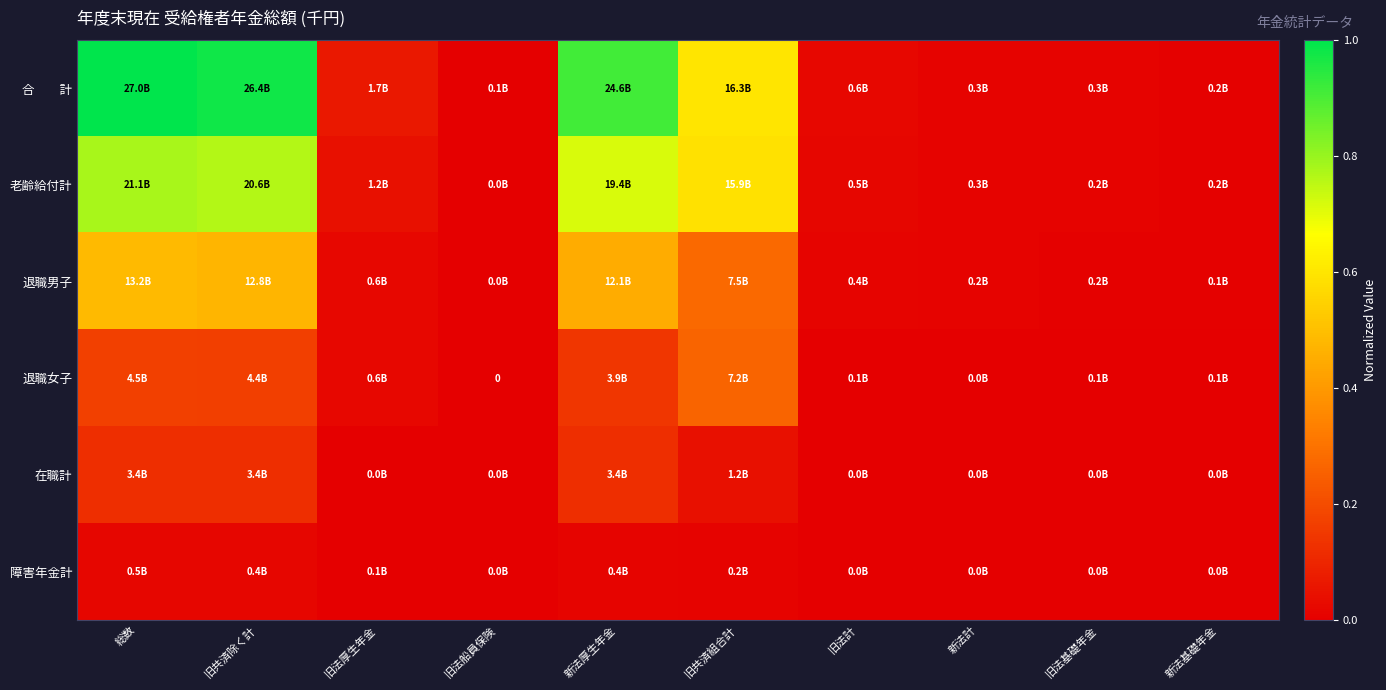

What is the average value of the 合 計 series?

0.4